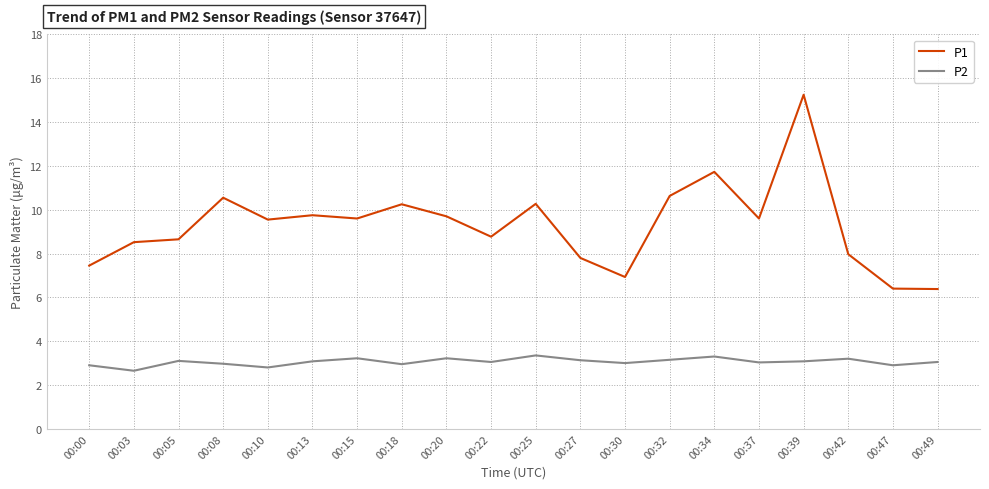

List the series in order of their peak value, highest first.

P1, P2